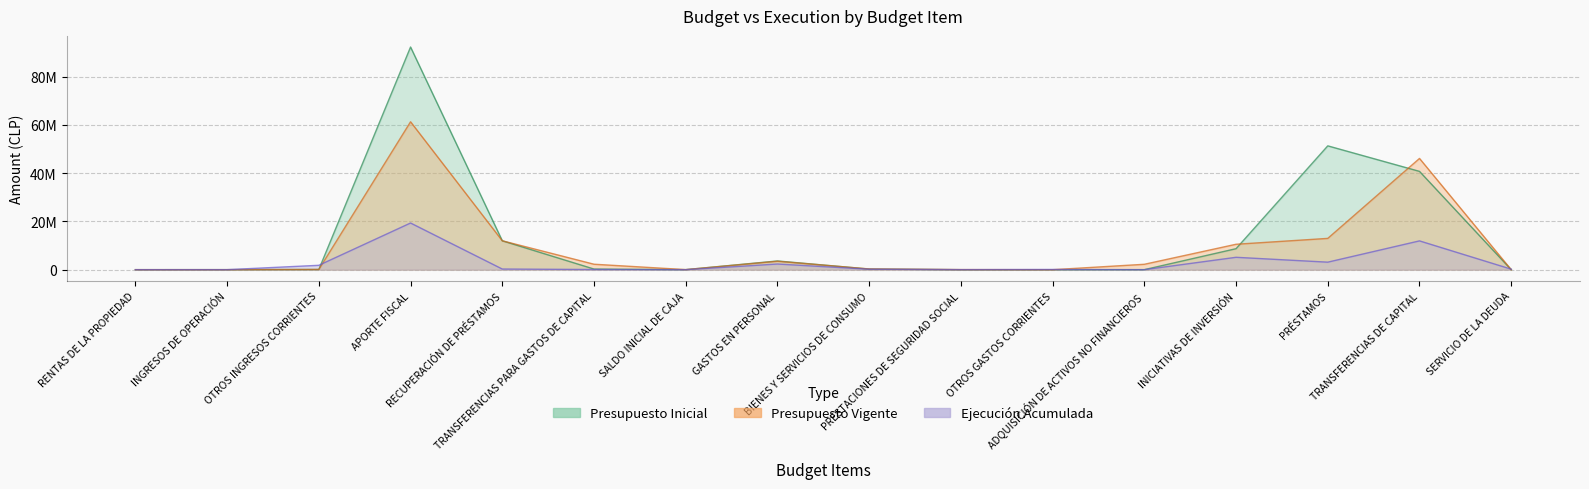

At which category is the sum across all series the highest?

APORTE FISCAL